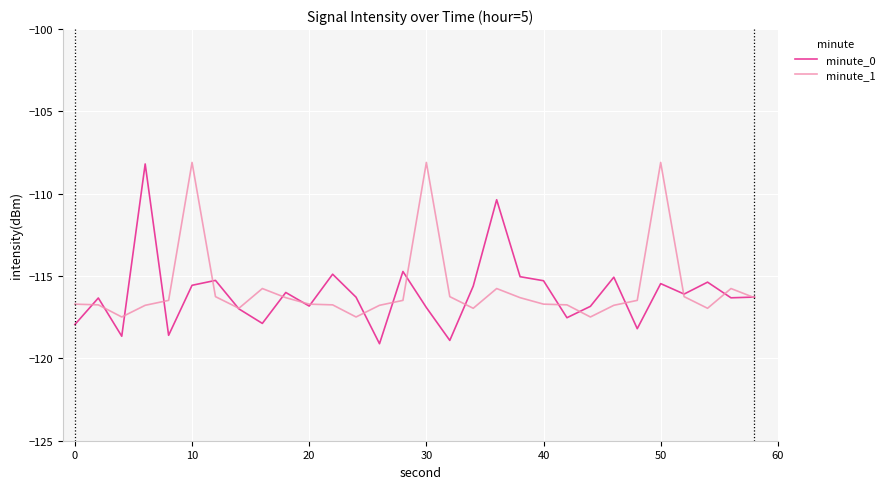

How many values in the minute_1 series exceed -116?

6